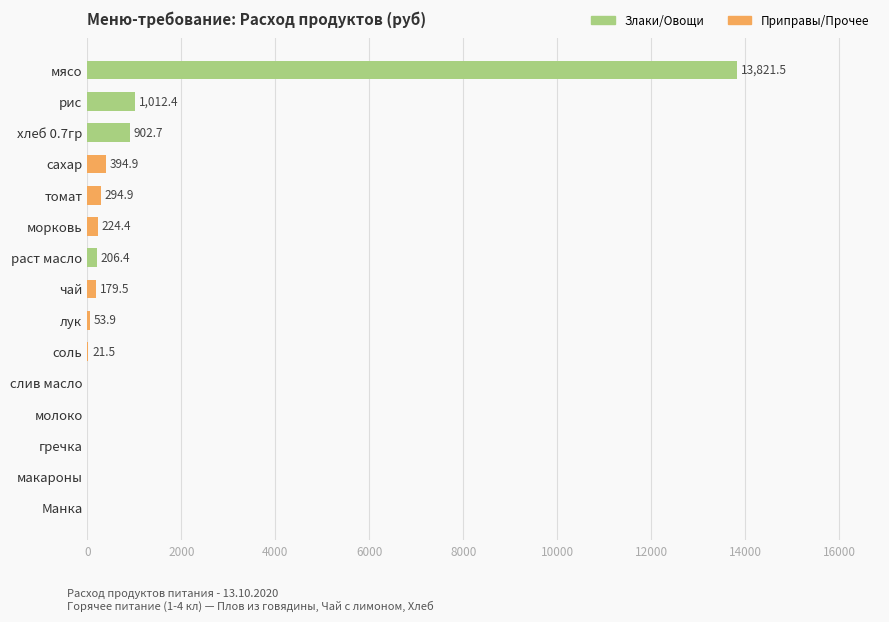

How many data points are above 179?

8